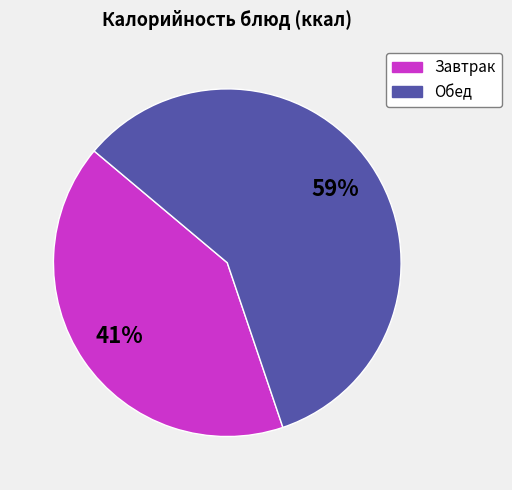

Is there any slice that represents more than half of the pie?

Yes